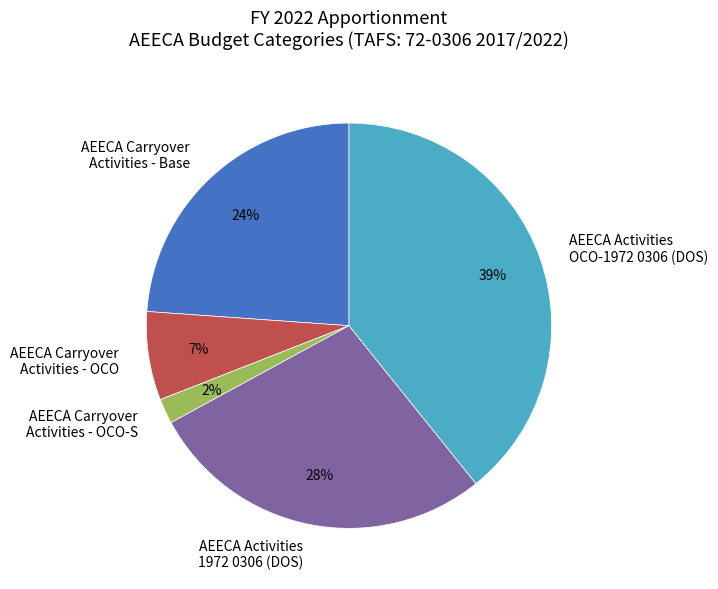

To the nearest percent, what percentage of the pie is AEECA Carryover Activities - OCO-S?

2%